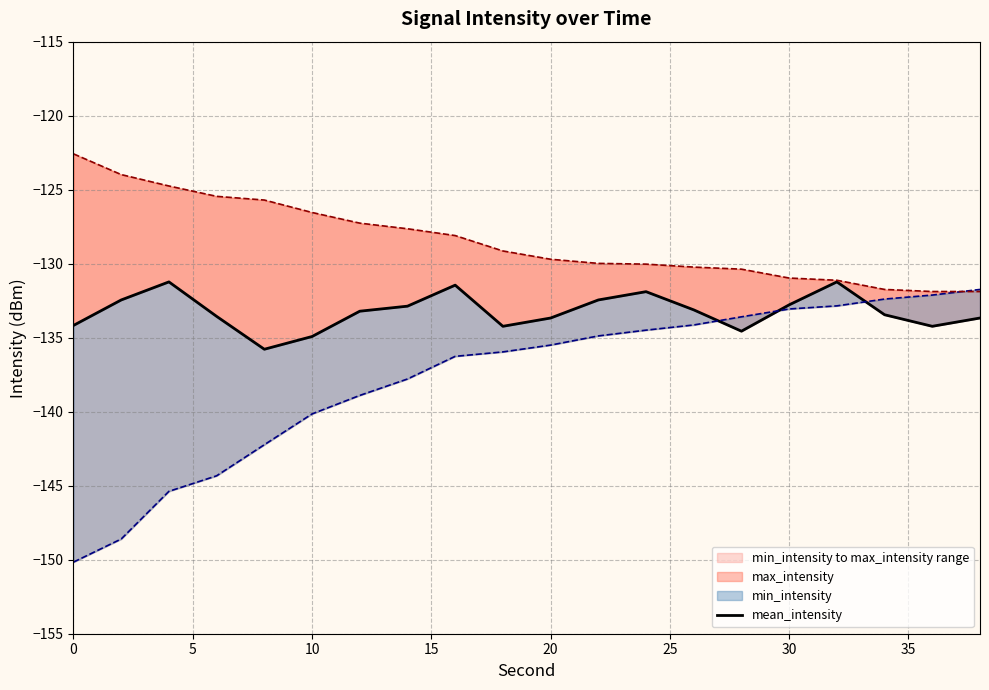

Does the chart have visible grid lines?

Yes